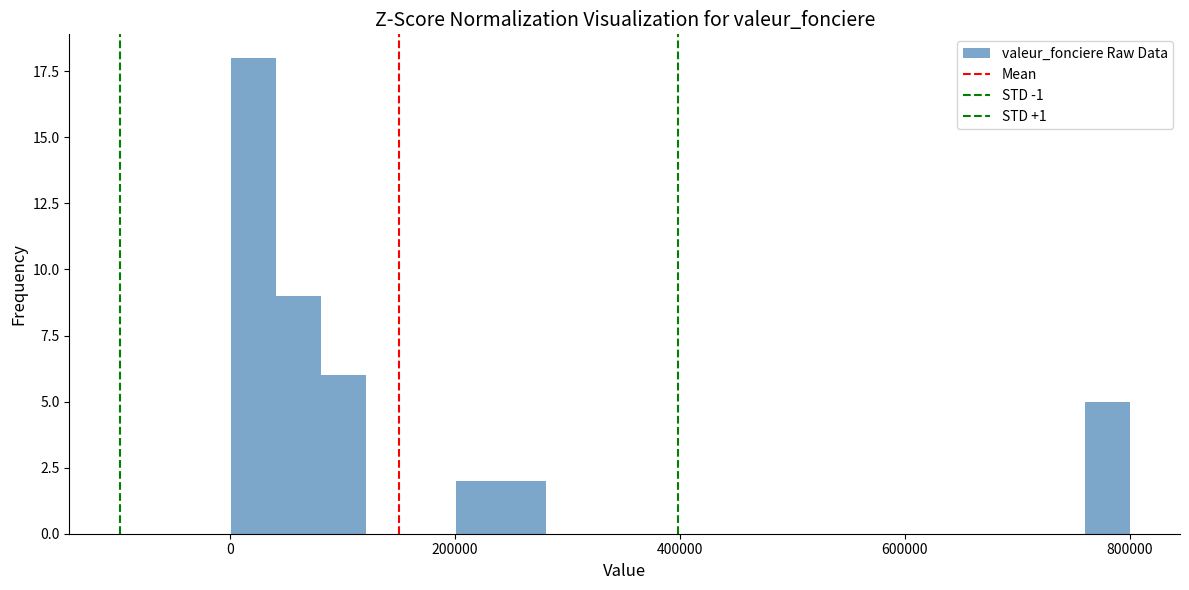

Read against the x-axis, roughly where is the centre of the tallest bar?

20000